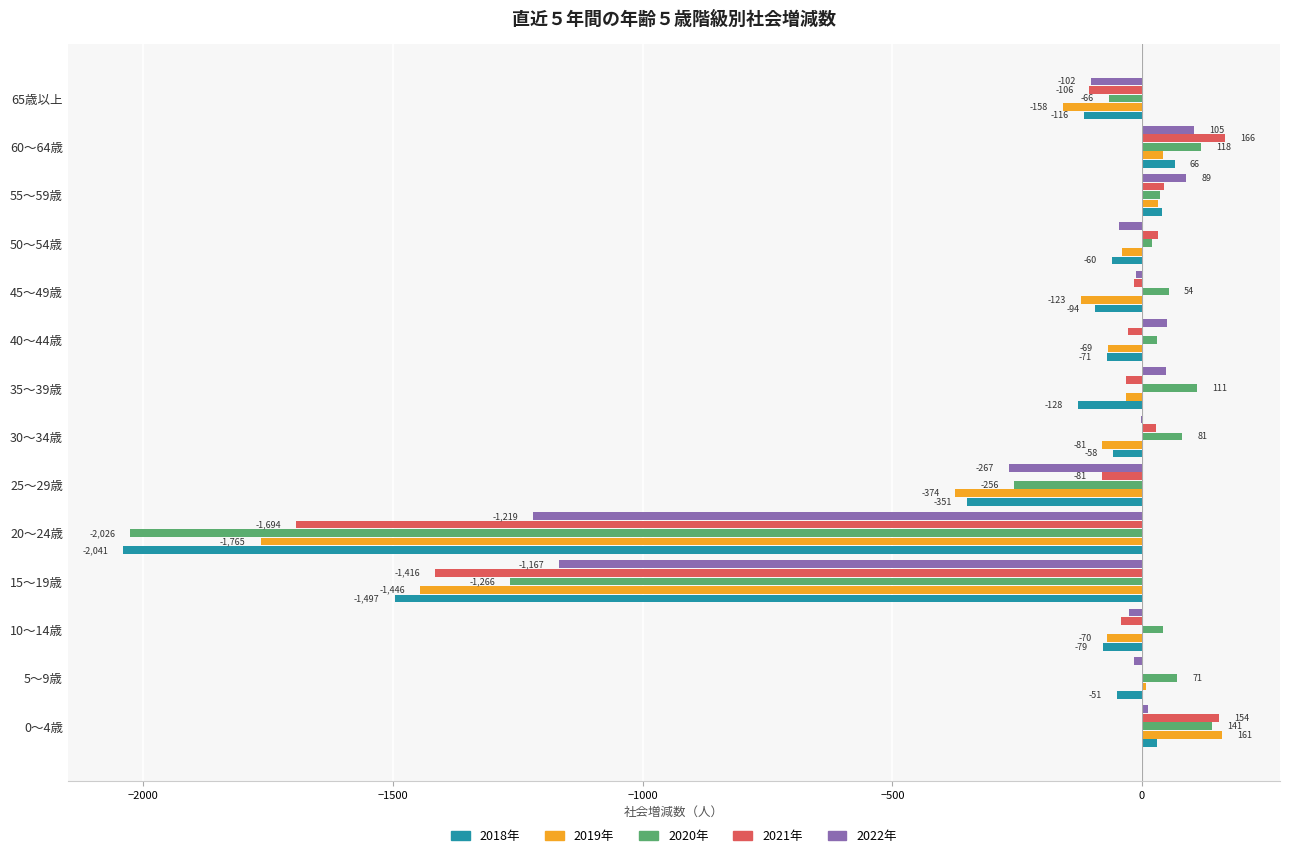

What is the sum of all 2022年 values?

-2557